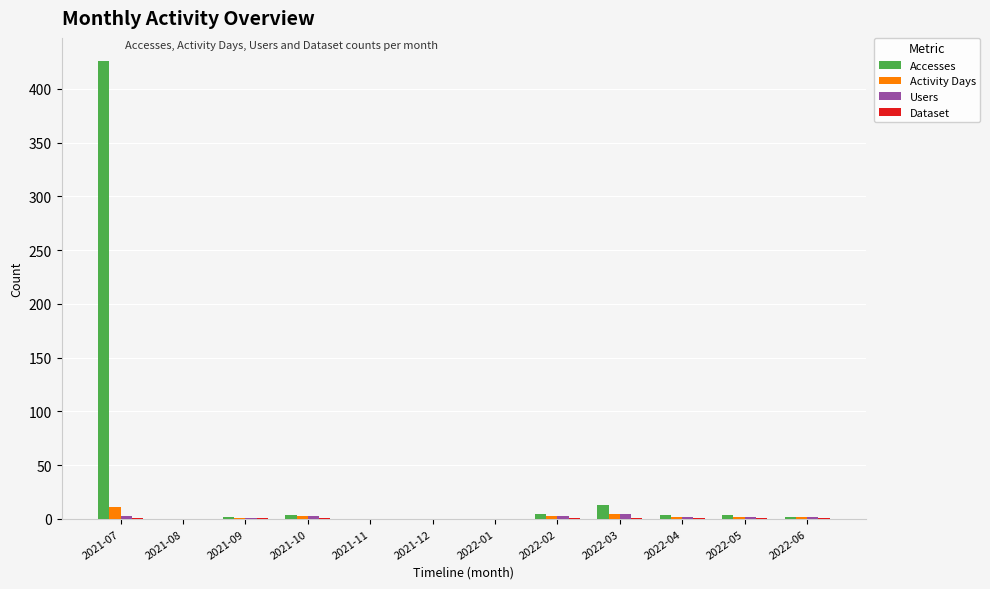

Between 2021-07 and 2021-09, which series saw the biggest shift?

Accesses